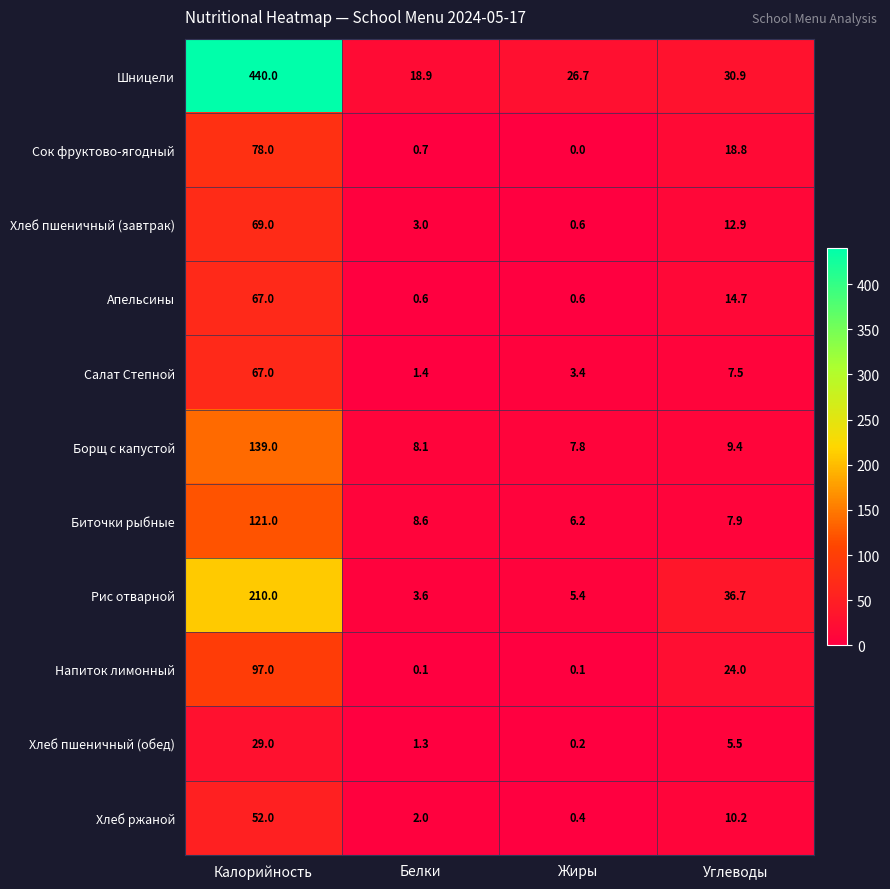

At Белки, list the series in order from largest to smallest.

Шницели, Биточки рыбные, Борщ с капустой, Рис отварной, Хлеб пшеничный (завтрак), Хлеб ржаной, Салат Степной, Хлеб пшеничный (обед), Сок фруктово-ягодный, Апельсины, Напиток лимонный